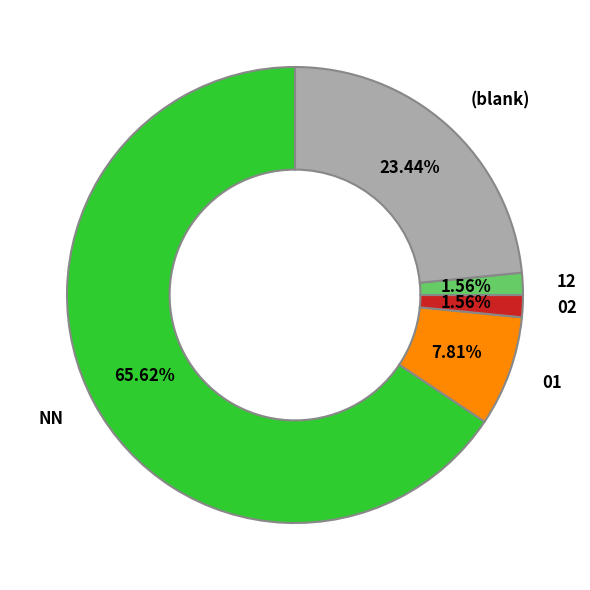

To the nearest percent, what is the combined percentage of 01 and 12?

9%